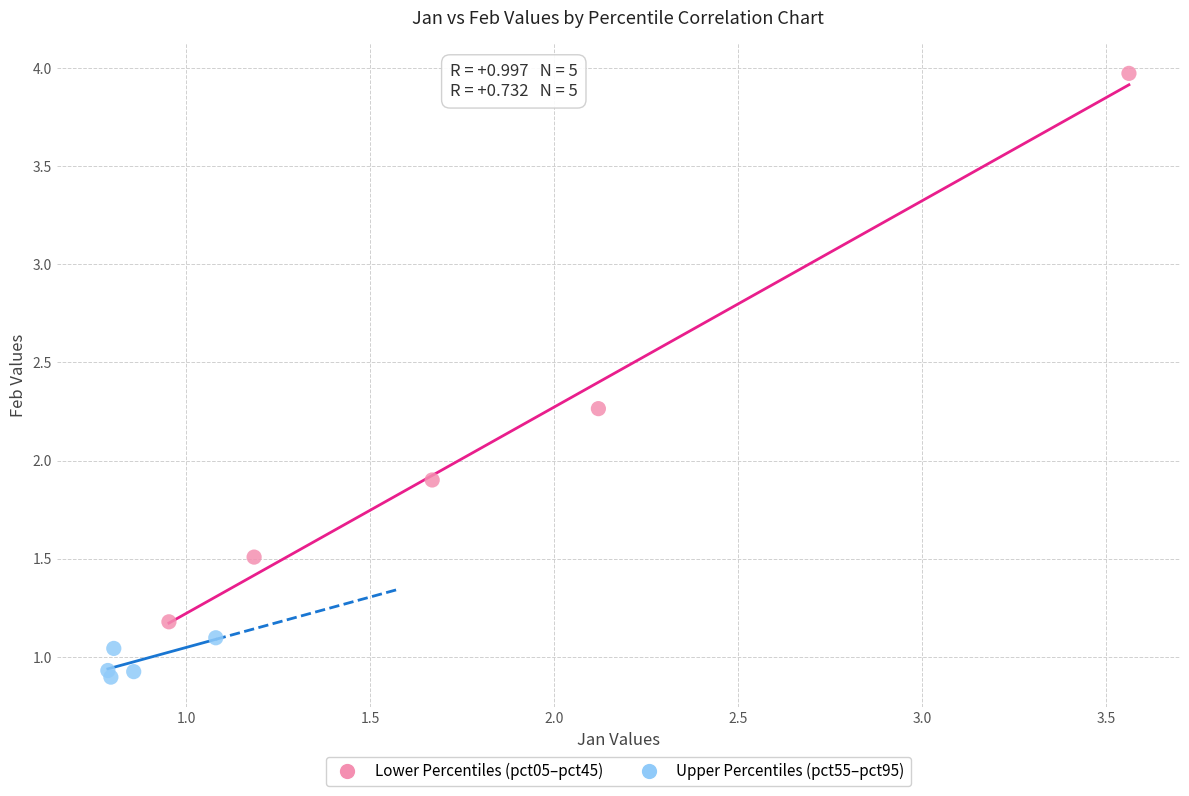

Which series contains the lowest Y value?

Upper Percentiles (pct55–pct95)